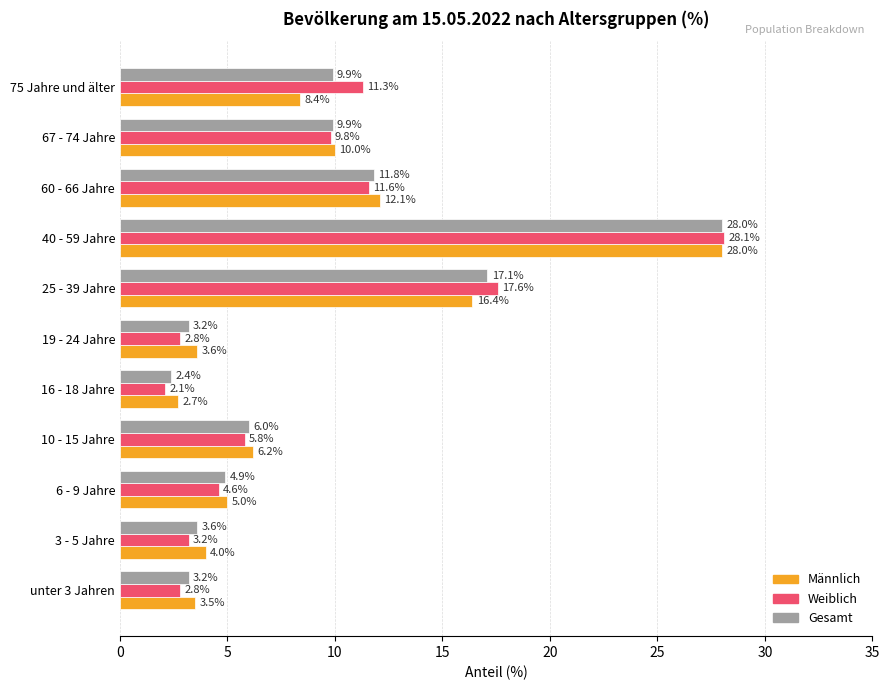

Is it true that Gesamt equals 2.4 at 16 - 18 Jahre?

True